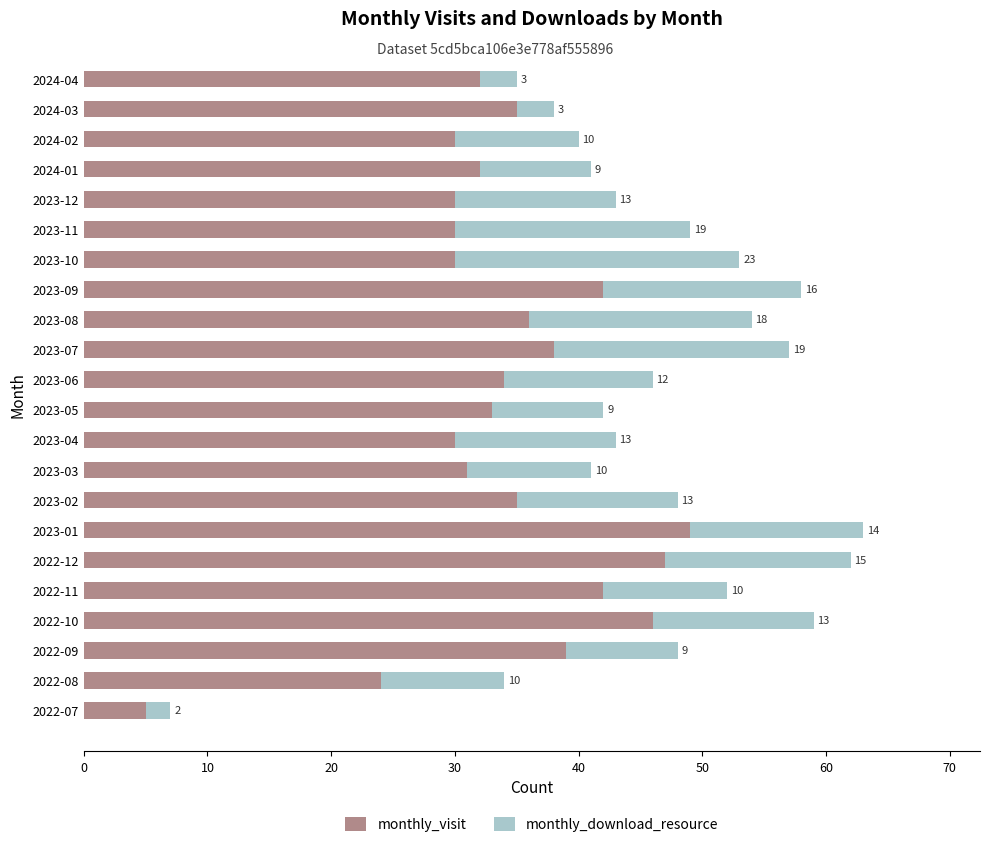

At which category is the sum across all series the highest?

2023-01